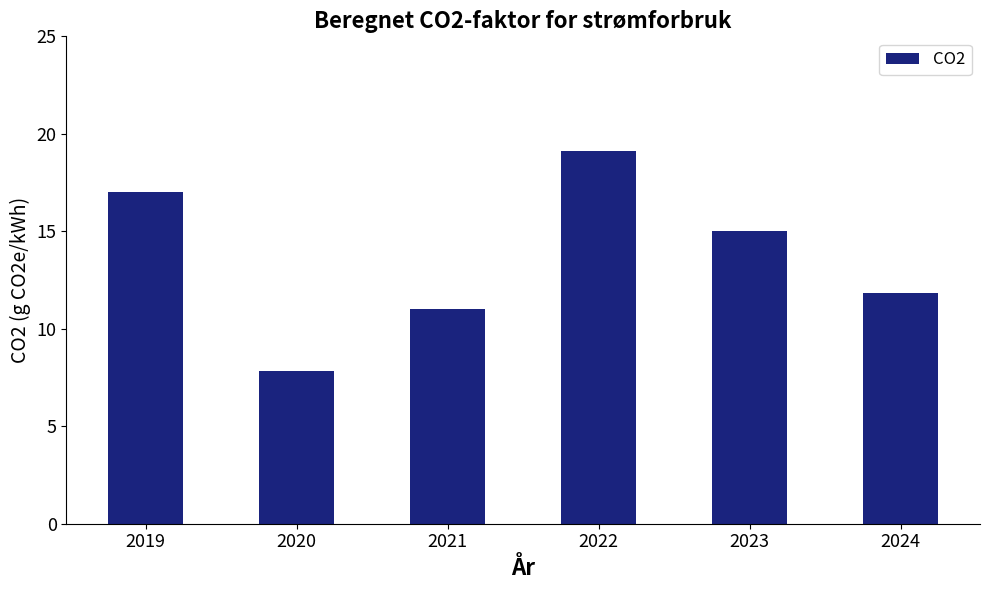

What is the value of the 3rd bar from the left?

11.0